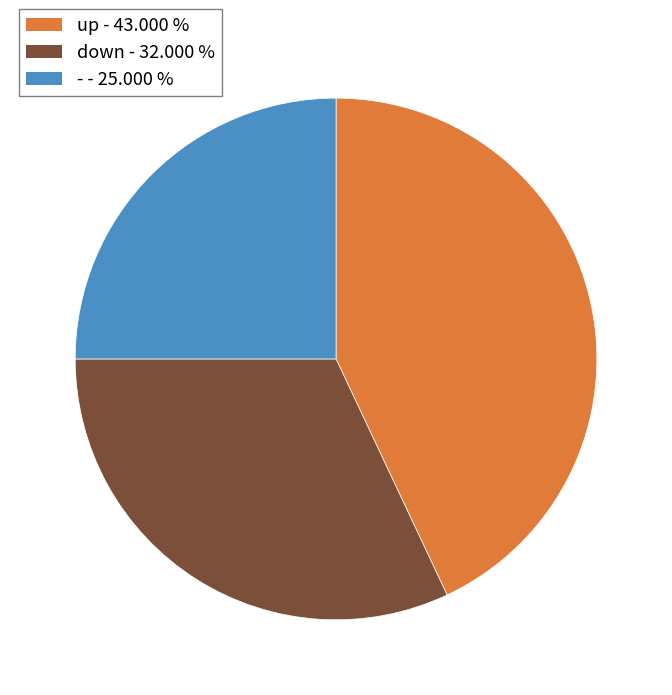

Is the sum of - and up greater than half?

Yes